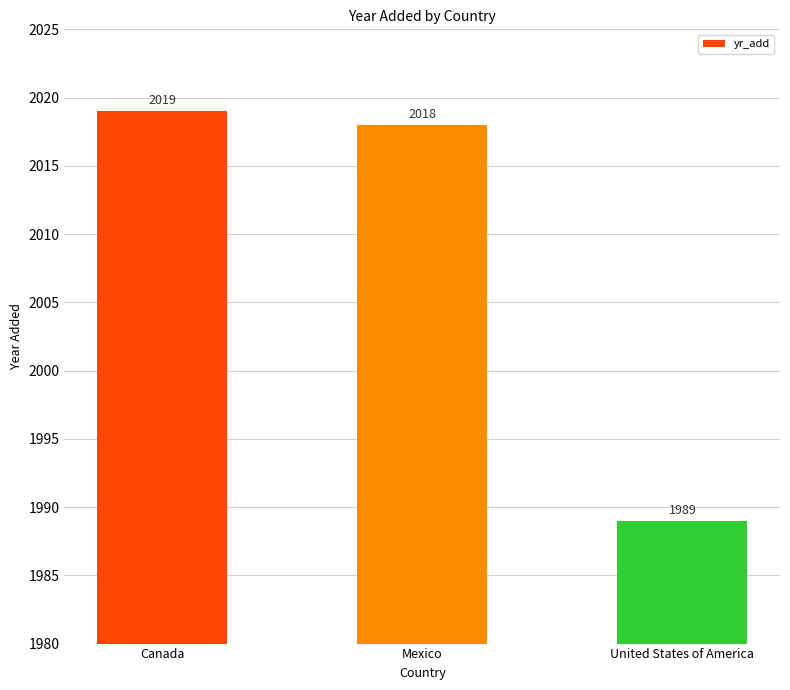

What is the label of the 1st bar from the right?

United States of America